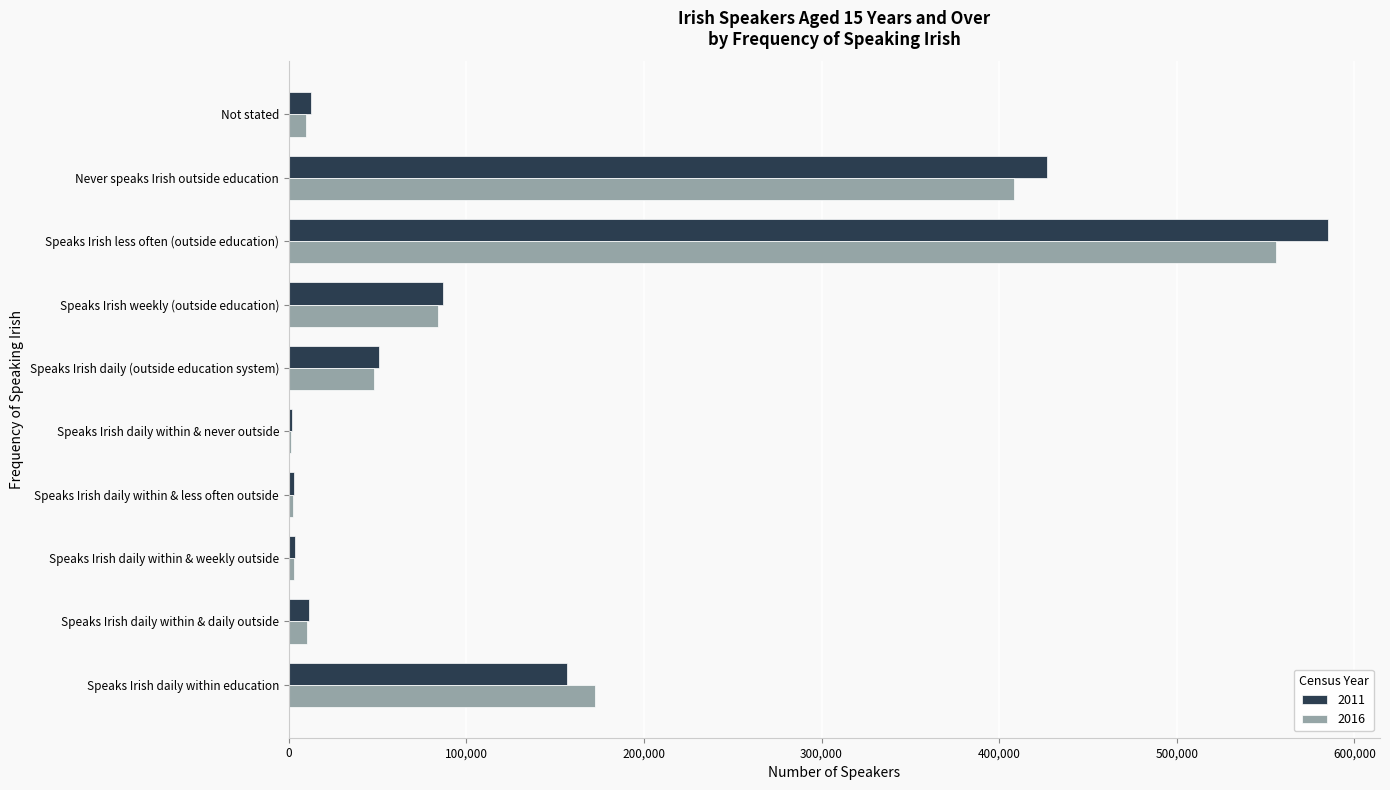

The value of 2016 at Speaks Irish daily within education is 257476. True or false?

False